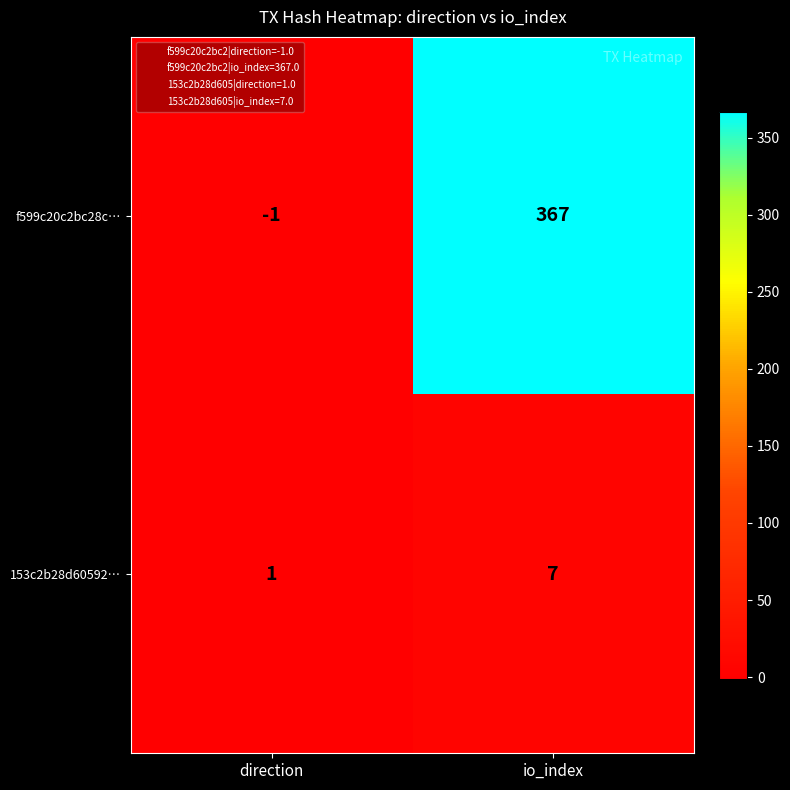

Read the 153c2b28d60592… value at io_index.

7